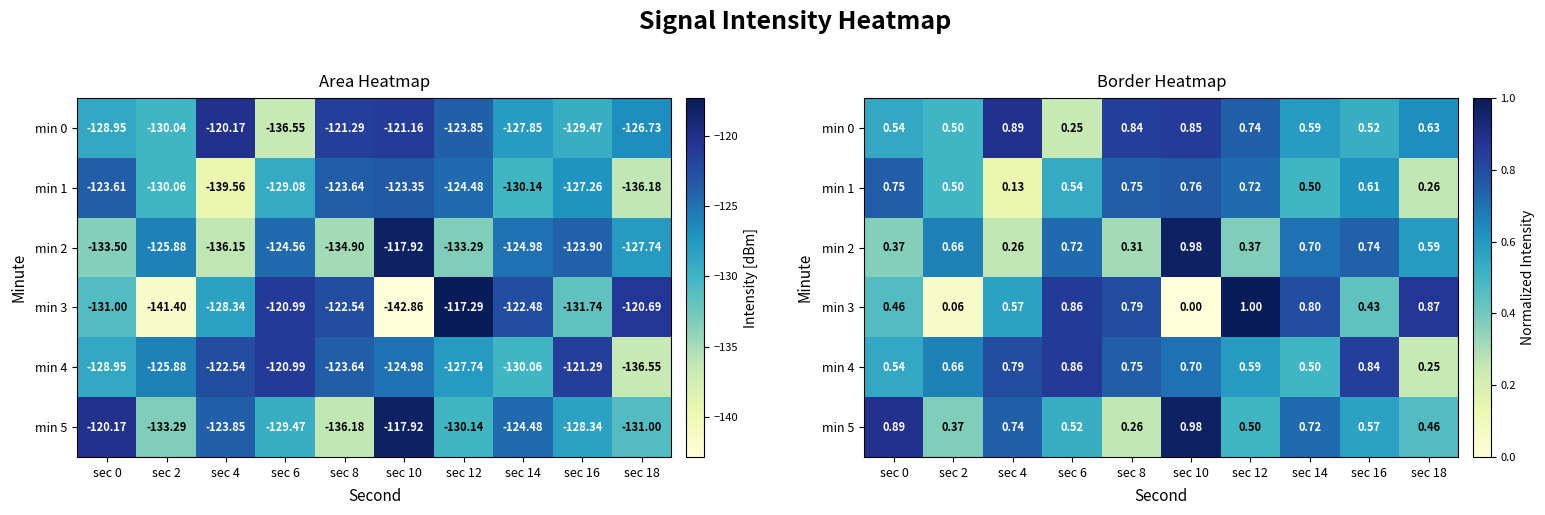

What is the maximum value shown in the chart?

1.0